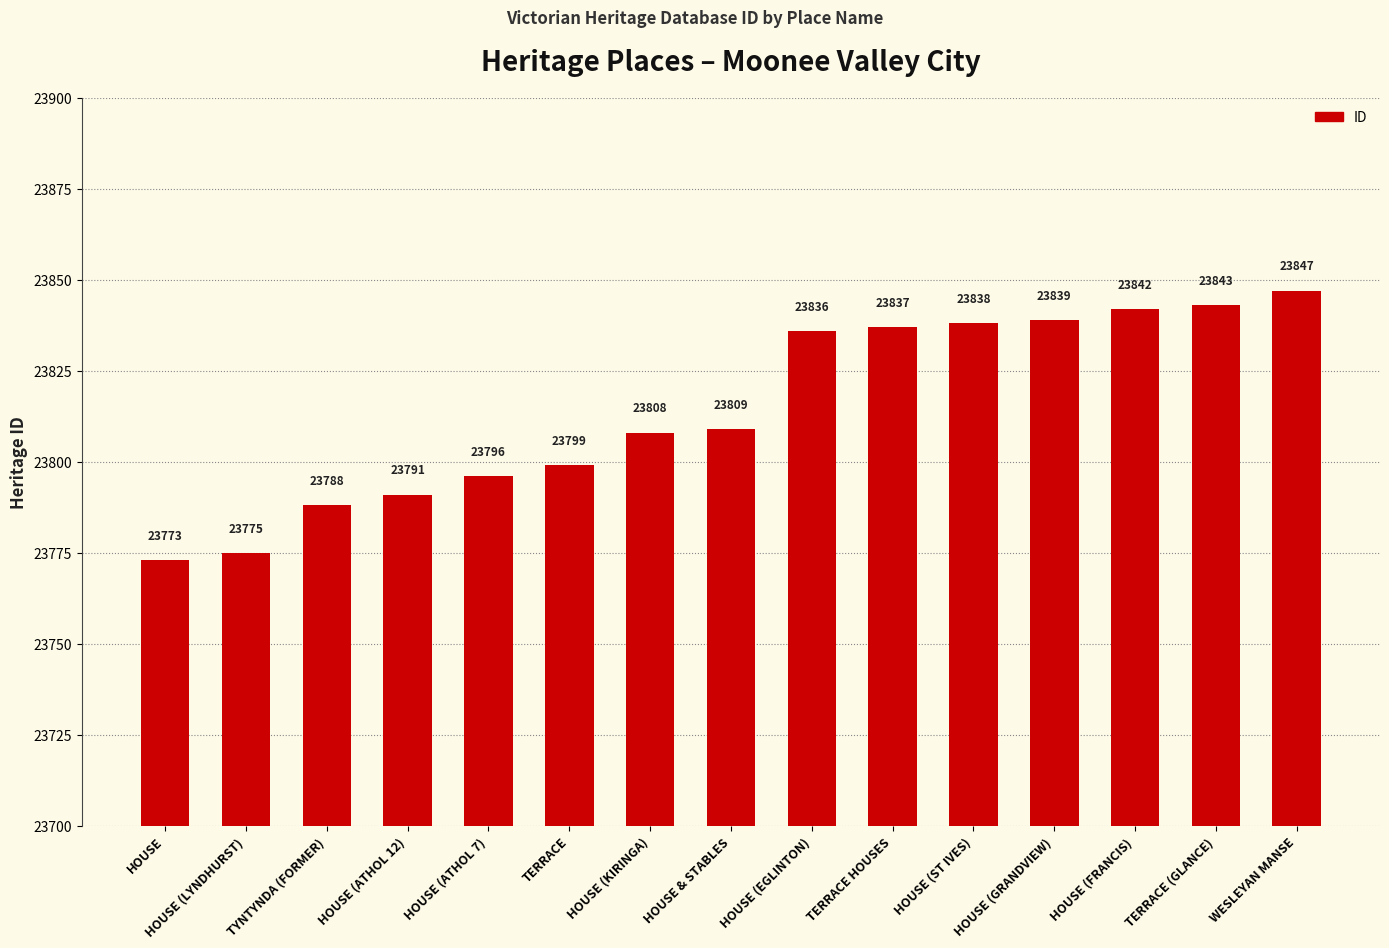

What is the difference between the values at TERRACE (GLANCE) and HOUSE (LYNDHURST)?

68